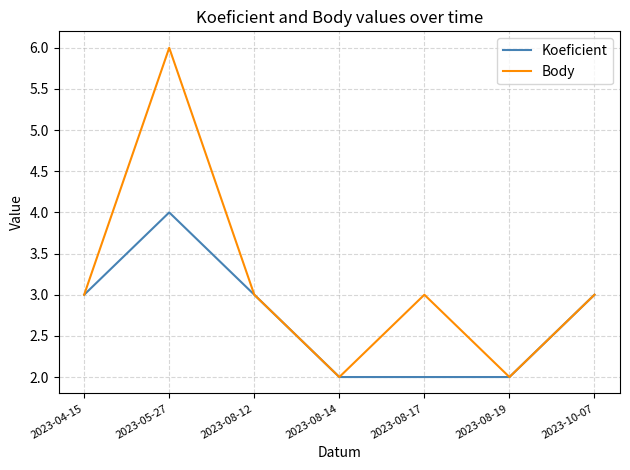

What value does the Koeficient series have at 2023-08-12?

3